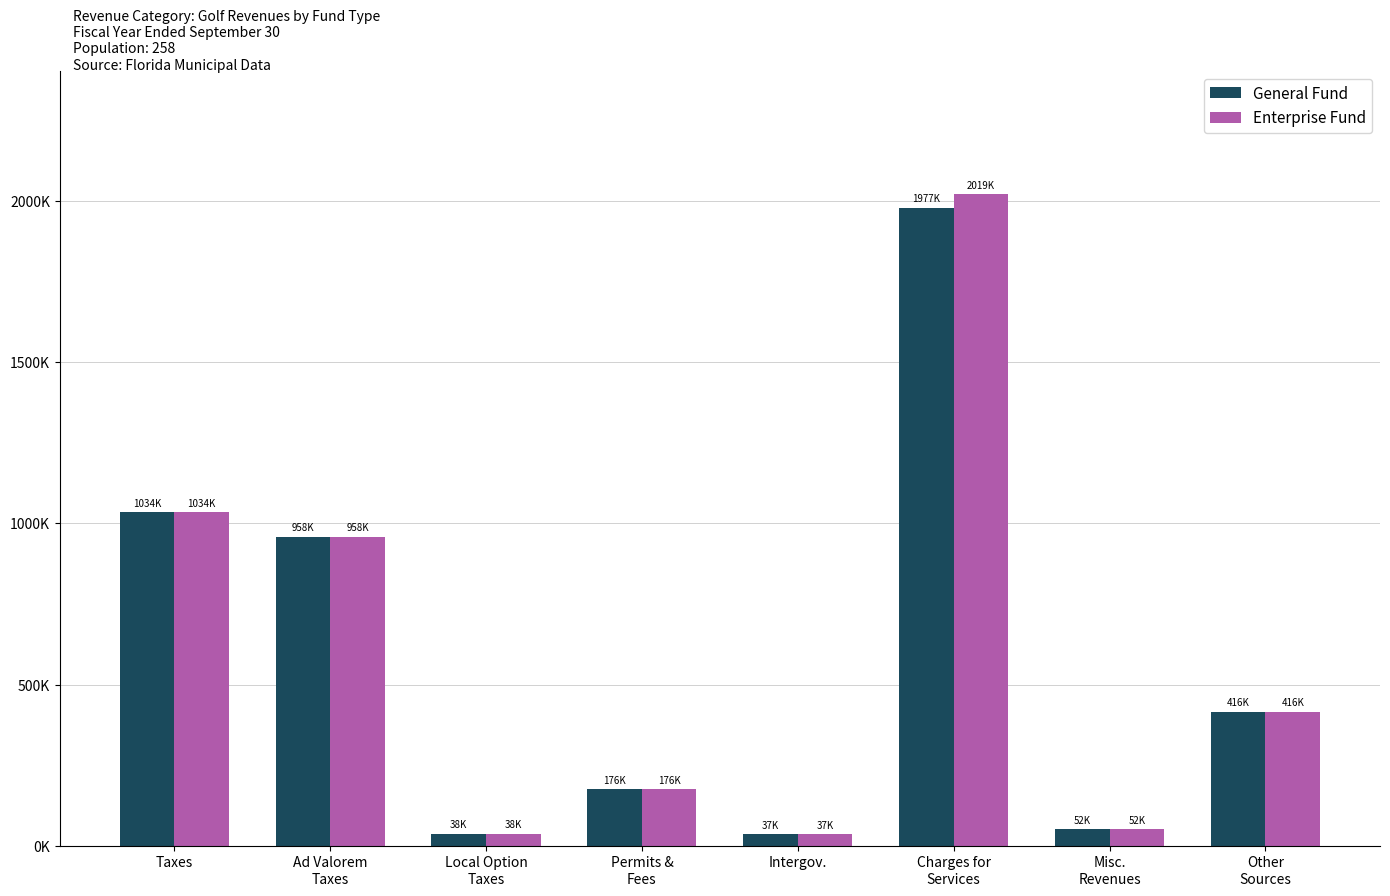

Reading right to left, list all the values displayed in this chart.

General Fund: 416000	51641	1976558	36800	175618	37801	957826	1034206
Enterprise Fund: 416000	51641	2018912	36800	175618	37801	957826	1034206